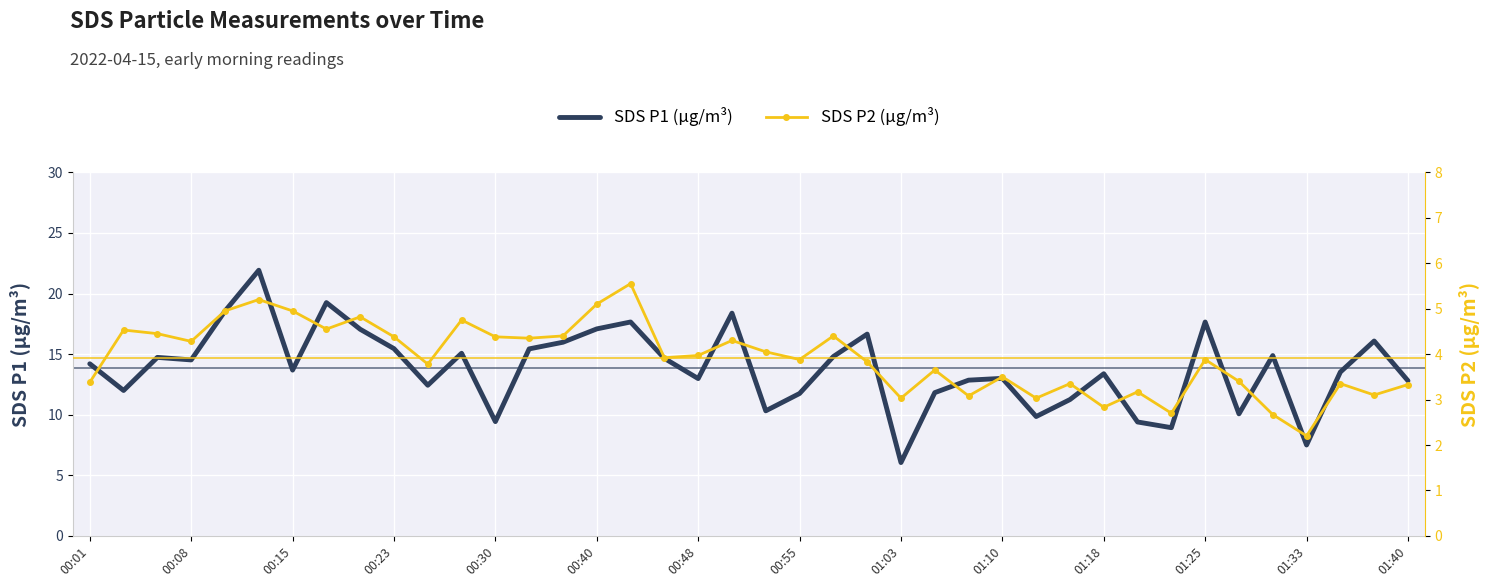

True or false: SDS P1 (μg/m³) has a value of 14.5 at 00:08.

True